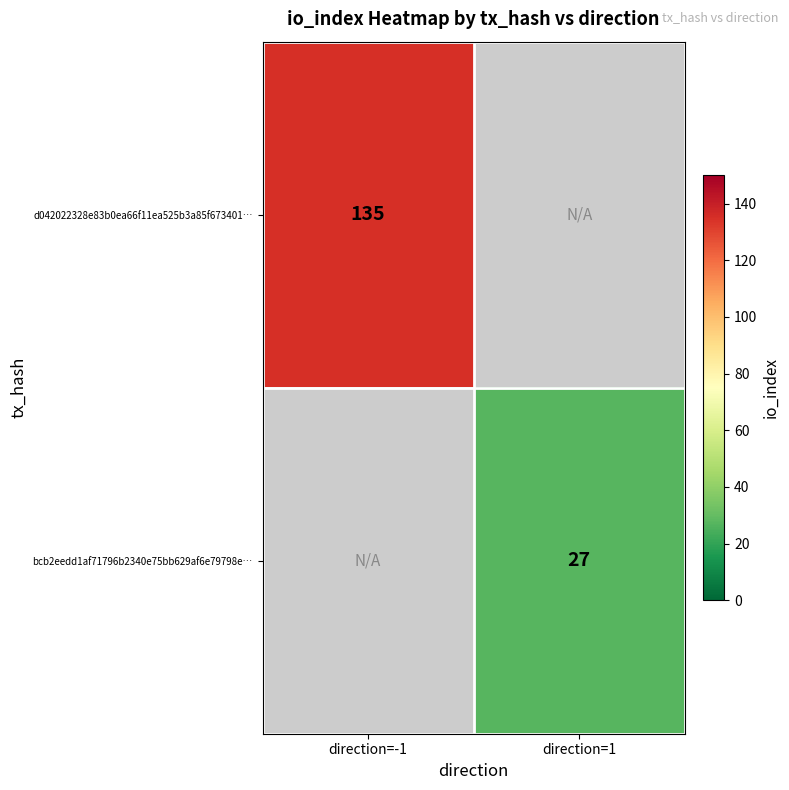

True or false: d042022328e83b0ea66f11ea525b3a85f673401… has a value of 135 at direction=-1.

True